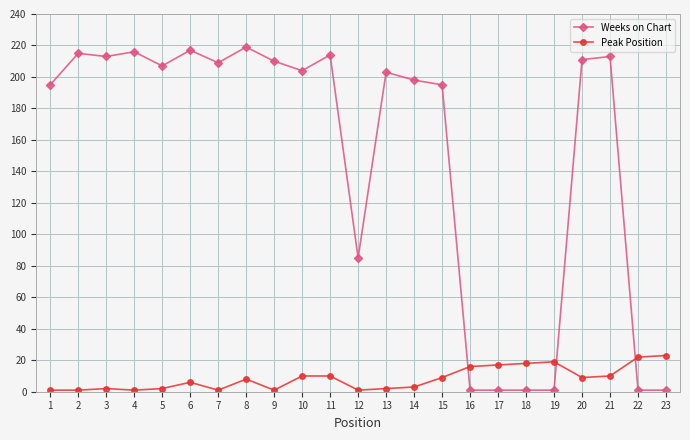

How many lines are shown in the chart?

2